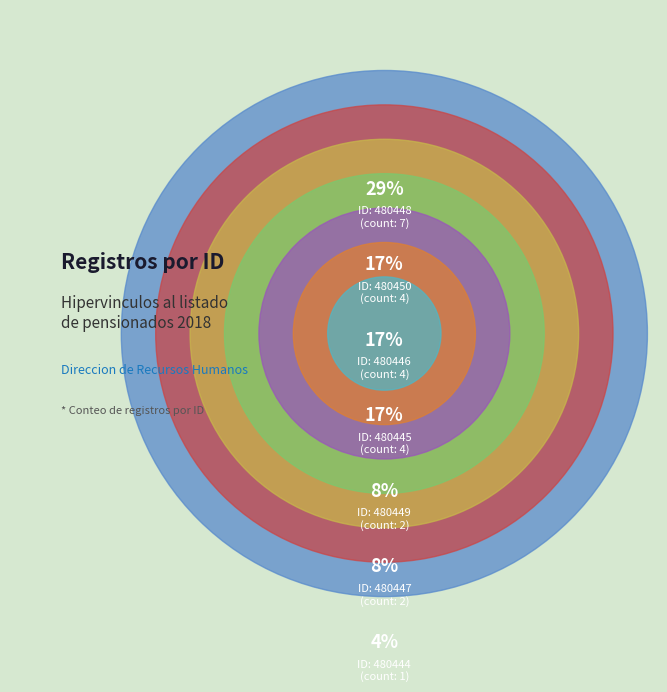

Does 480450 account for over 50% of the chart?

No